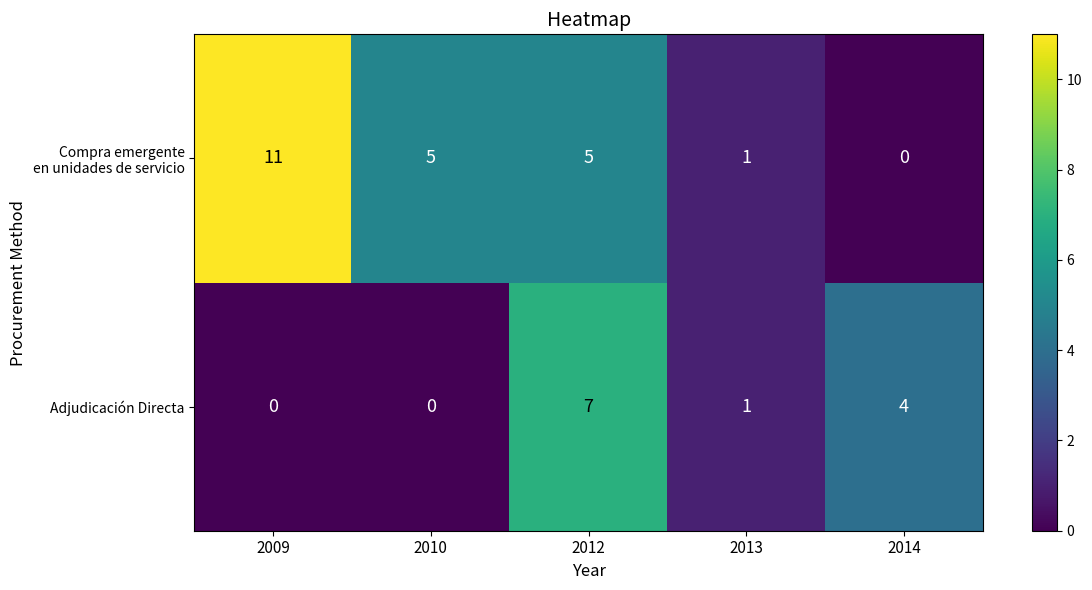

What is the difference between the highest and lowest values at 2012?

2